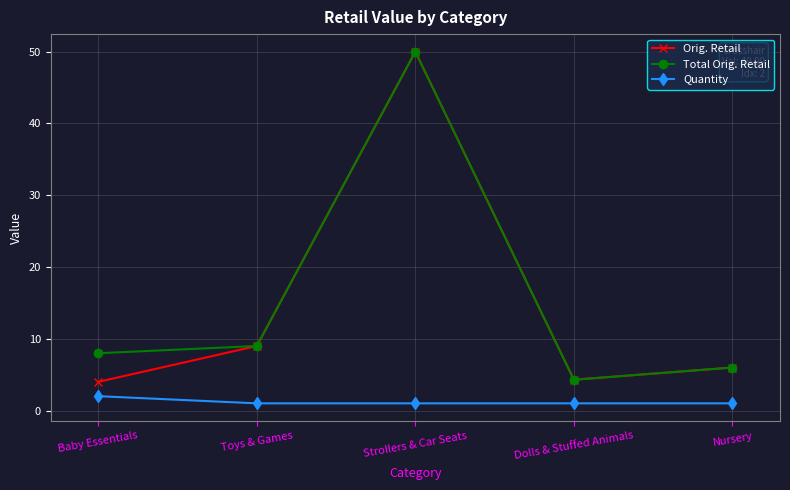

What is the difference between the highest and lowest values at Nursery?

5.0